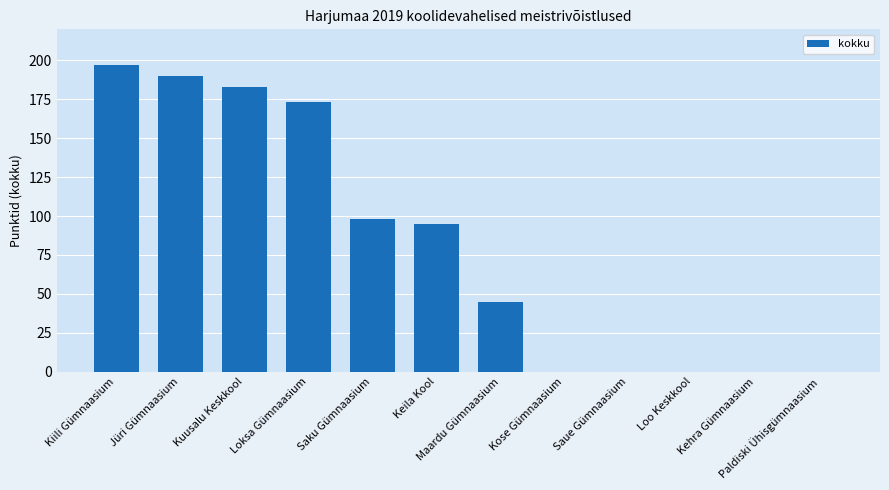

The chart shows a value of 119 at Loo Keskkool. True or false?

False